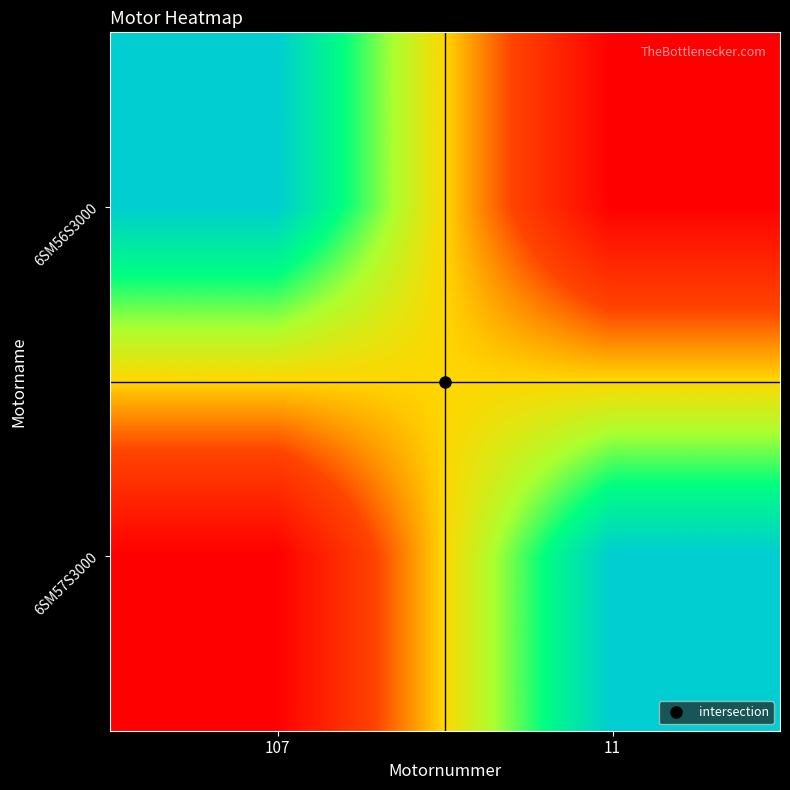

Reading right to left, list all the values displayed in this chart.

6SM56S3000: 11=0	107=1
6SM57S3000: 11=1	107=0